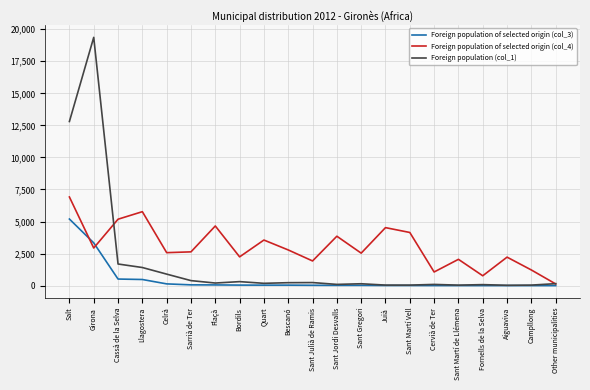

True or false: Foreign population of selected origin (col_4) and Foreign population of selected origin (col_3) intersect in this chart.

True